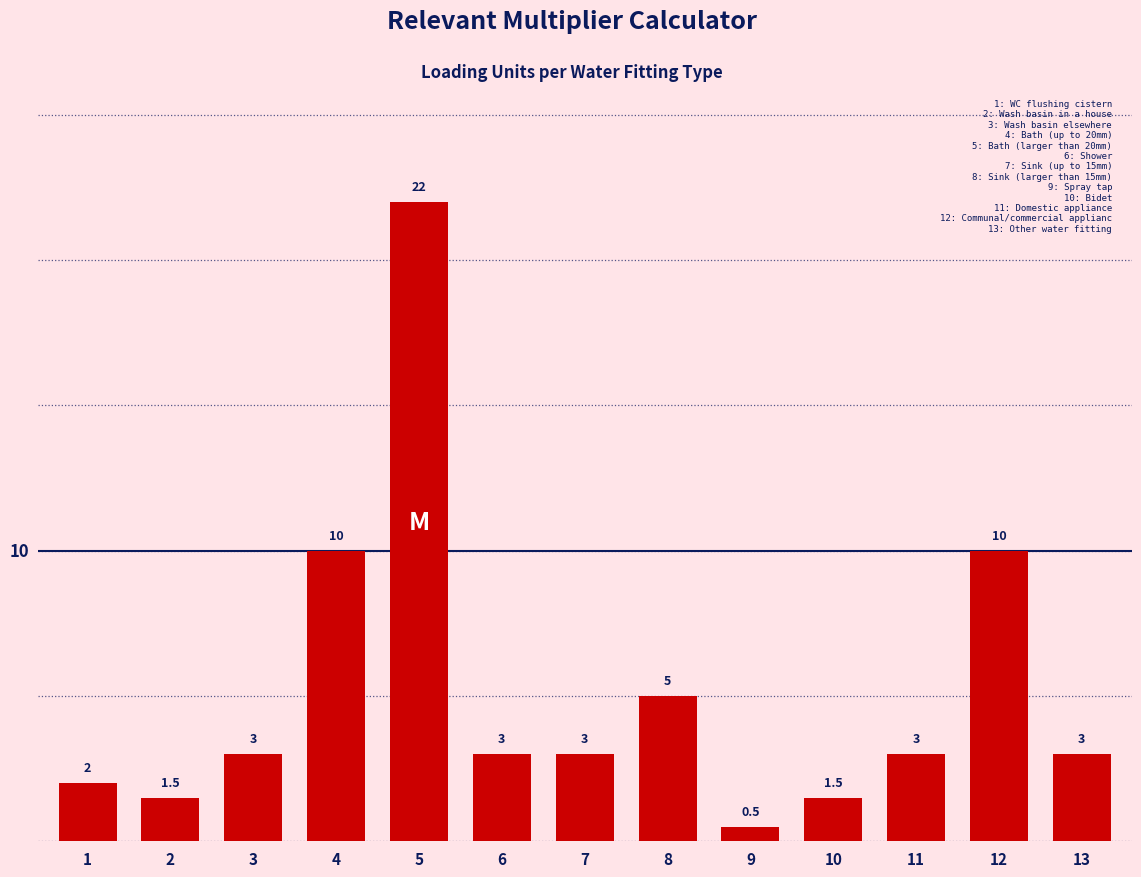

Reading left to right, transcribe all the data shown in this chart.

1=2.0	2=1.5	3=3.0	4=10.0	5=22.0	6=3.0	7=3.0	8=5.0	9=0.5	10=1.5	11=3.0	12=10.0	13=3.0